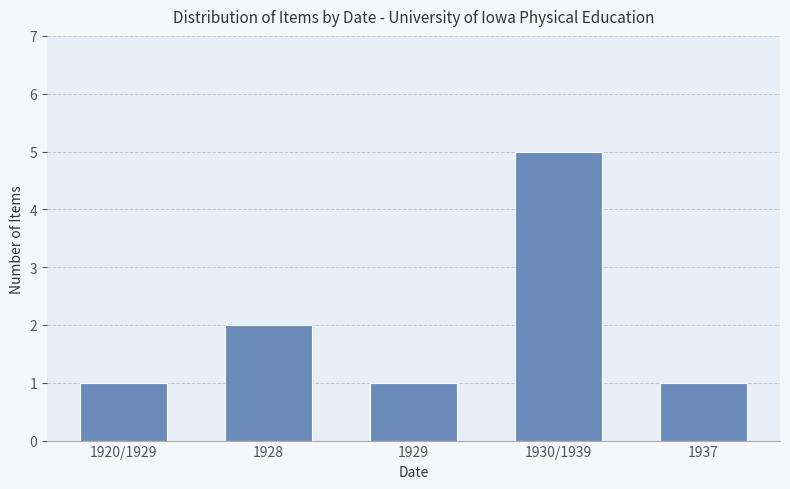

Which category has the highest value across all series?

1930/1939